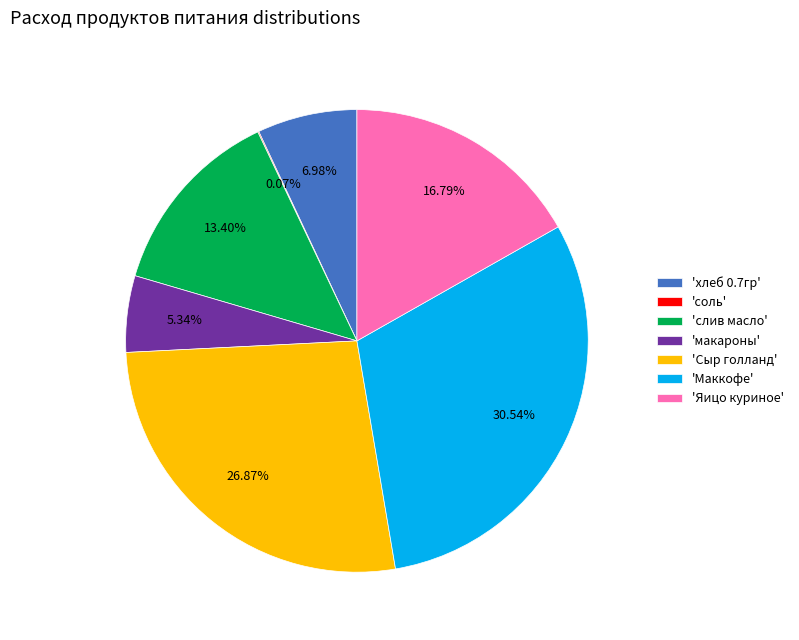

What is the largest slice in the pie chart?

'Маккофе'